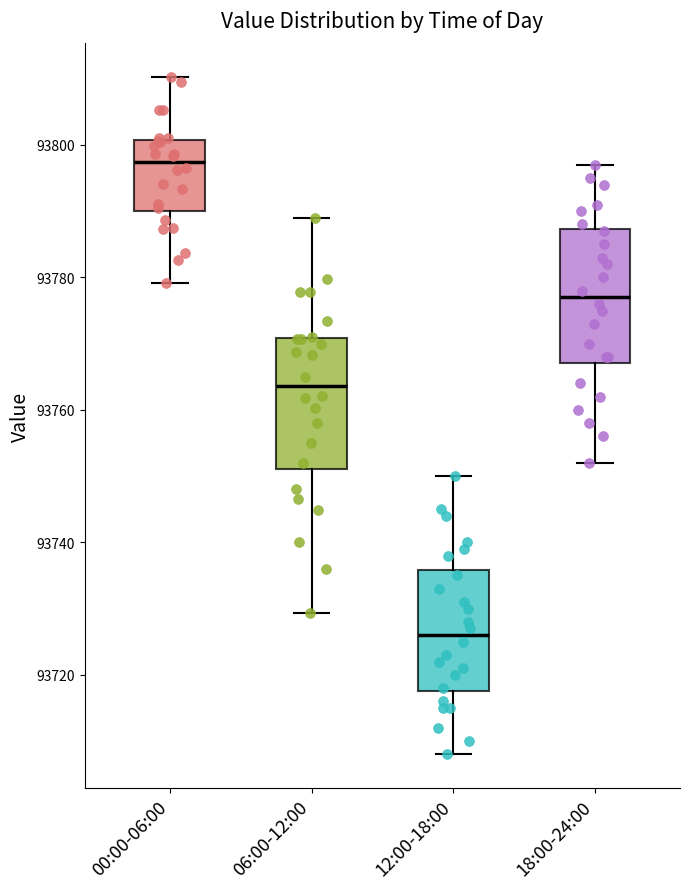

Where does the median line of the box for 00:00-06:00 sit on the y-axis? The values are not printed on the chart, so give them approximately, as read against the axis.

93798